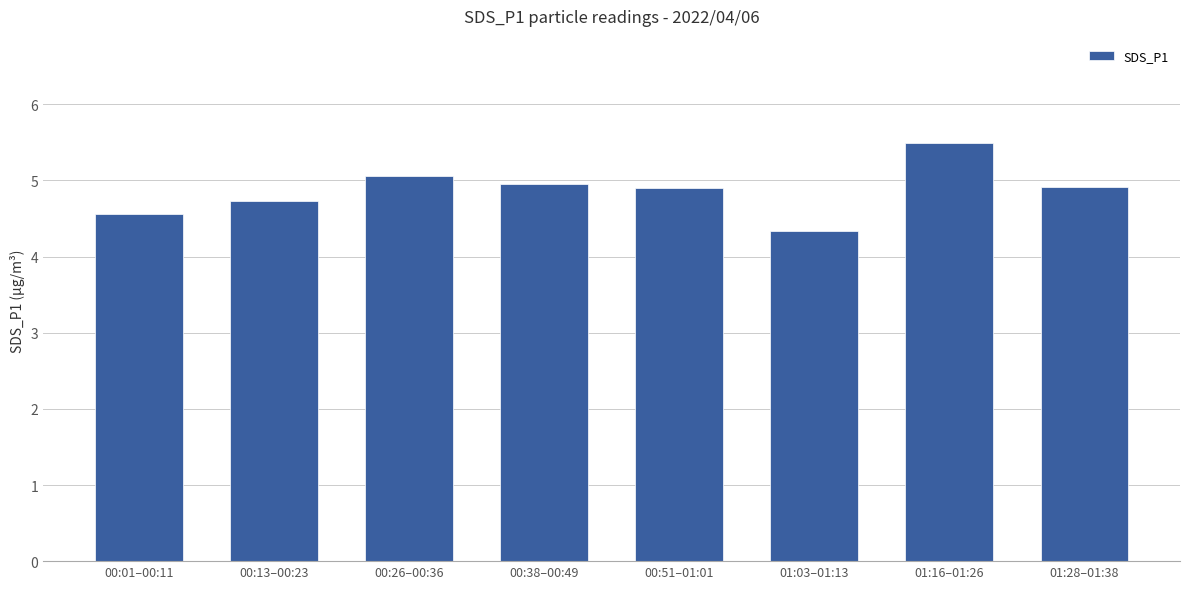

Reading left to right, extract all data points from this chart.

4.6	4.7	5.1	5.0	4.9	4.3	5.5	4.9